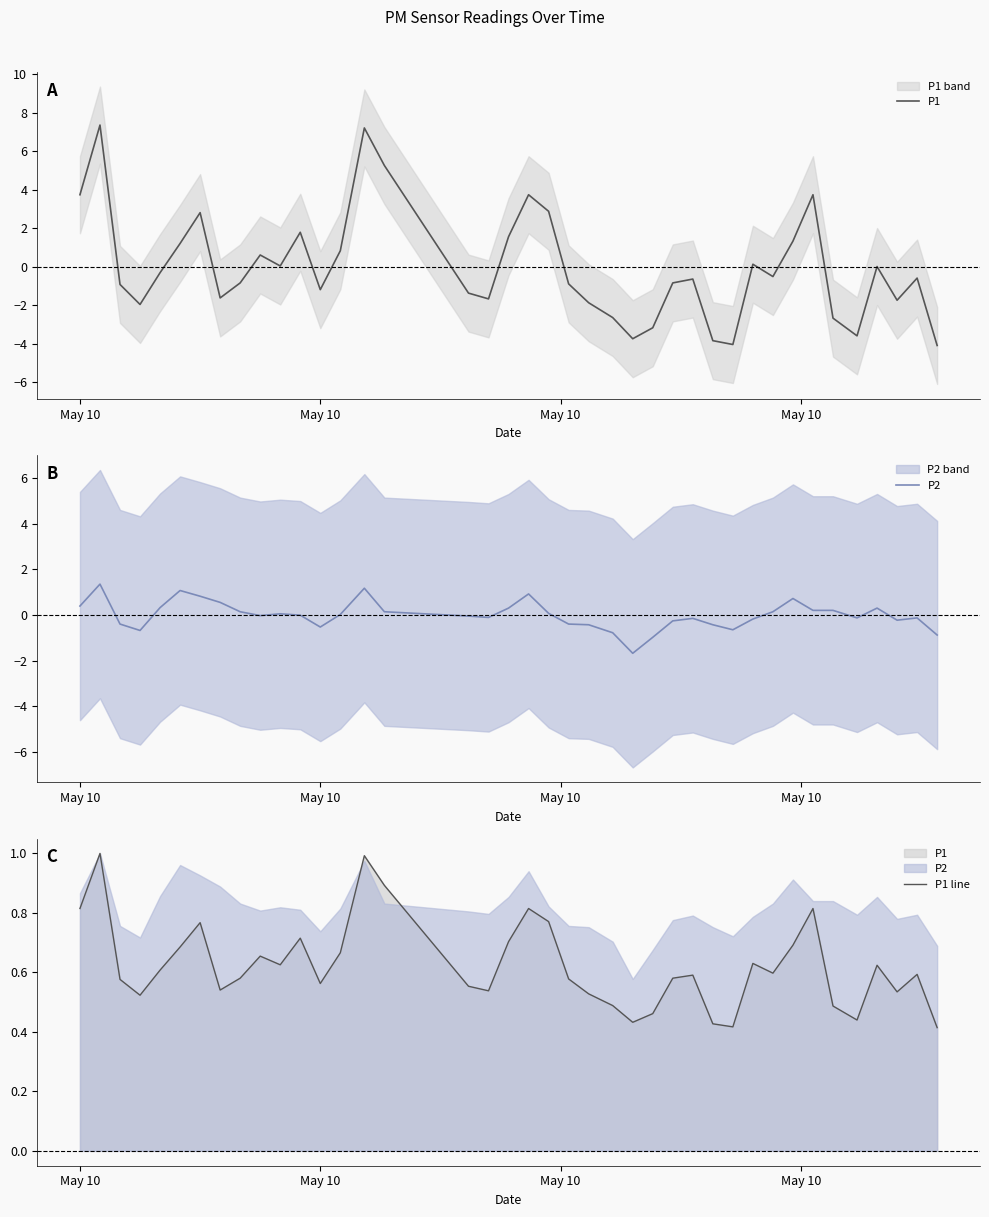

What is the difference between the maximum and minimum values in the P2 series?

3.0